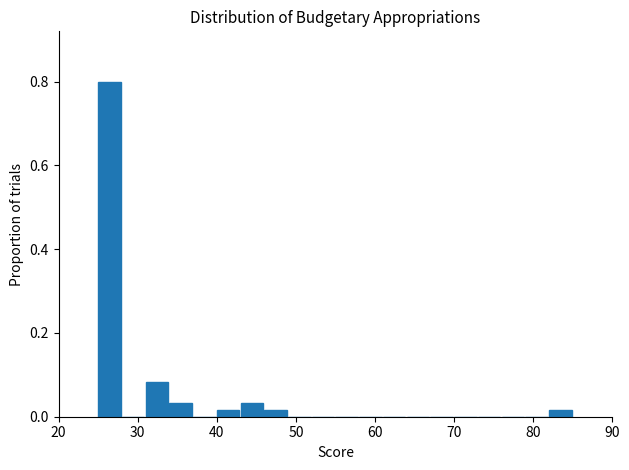

Around what value on the x-axis is the tallest bar? Give the approximate position of its centre, as read against the axis.

26